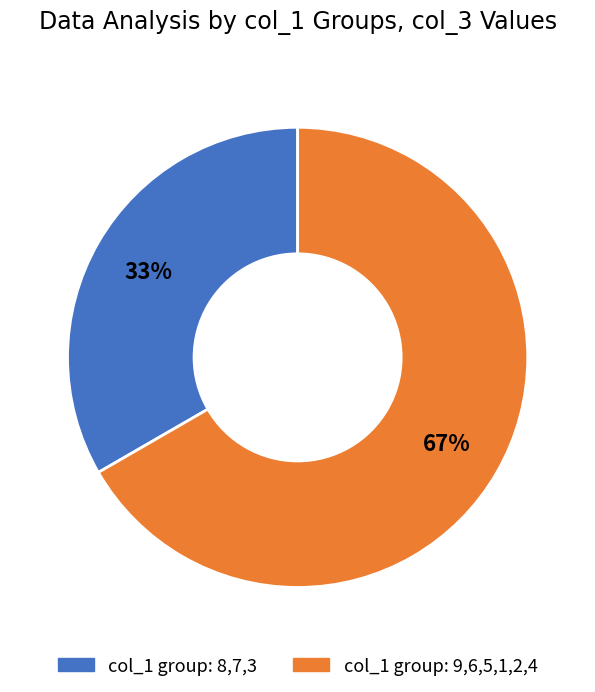

How many slices are in this pie chart?

2